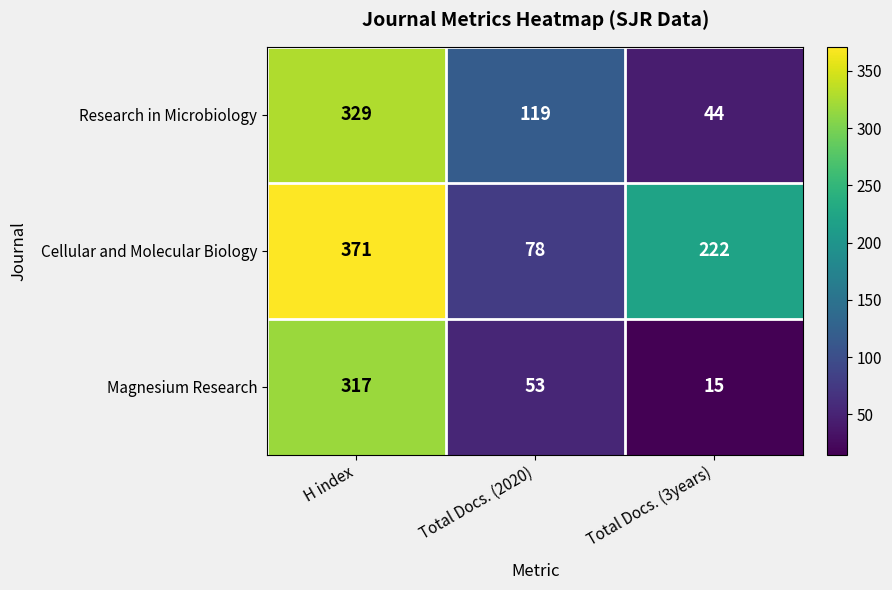

What is the average value of the Cellular and Molecular Biology series?

224